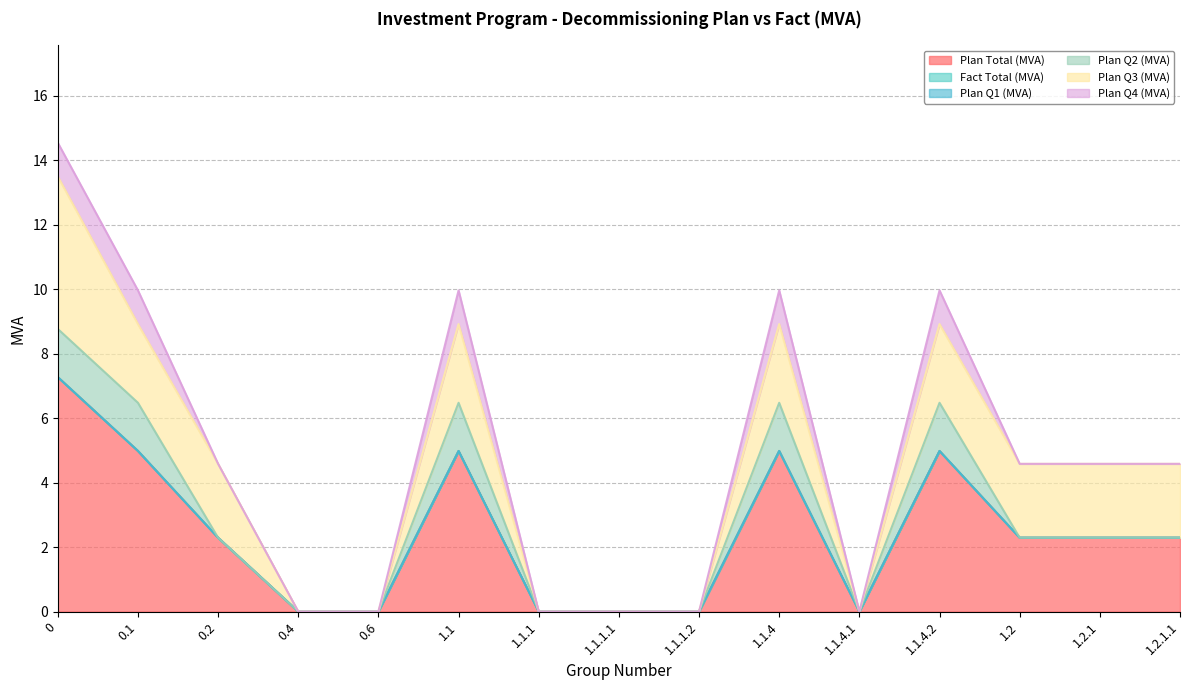

At 1.1.1, list the series in order from smallest to largest.

Plan Total (MVA), Fact Total (MVA), Plan Q1 (MVA), Plan Q2 (MVA), Plan Q3 (MVA), Plan Q4 (MVA)